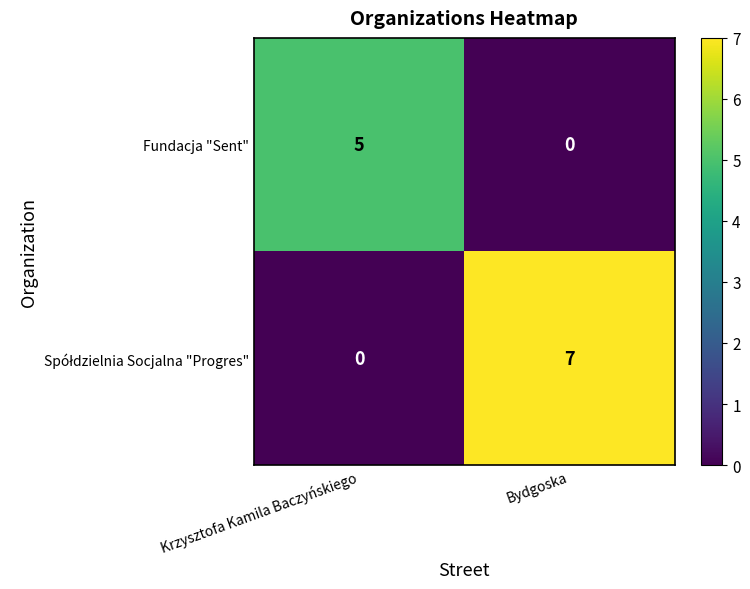

Rank the categories by Fundacja "Sent" value from lowest to highest.

Bydgoska, Krzysztofa Kamila Baczyńskiego